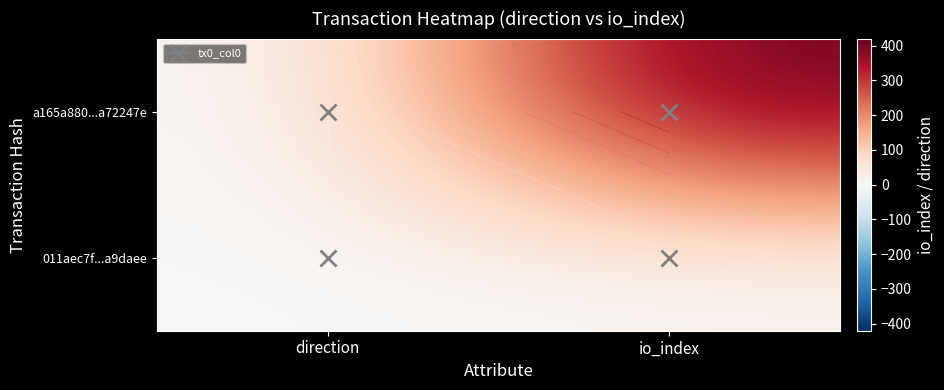

The value of 011aec7f...a9daee at io_index is 1. True or false?

True